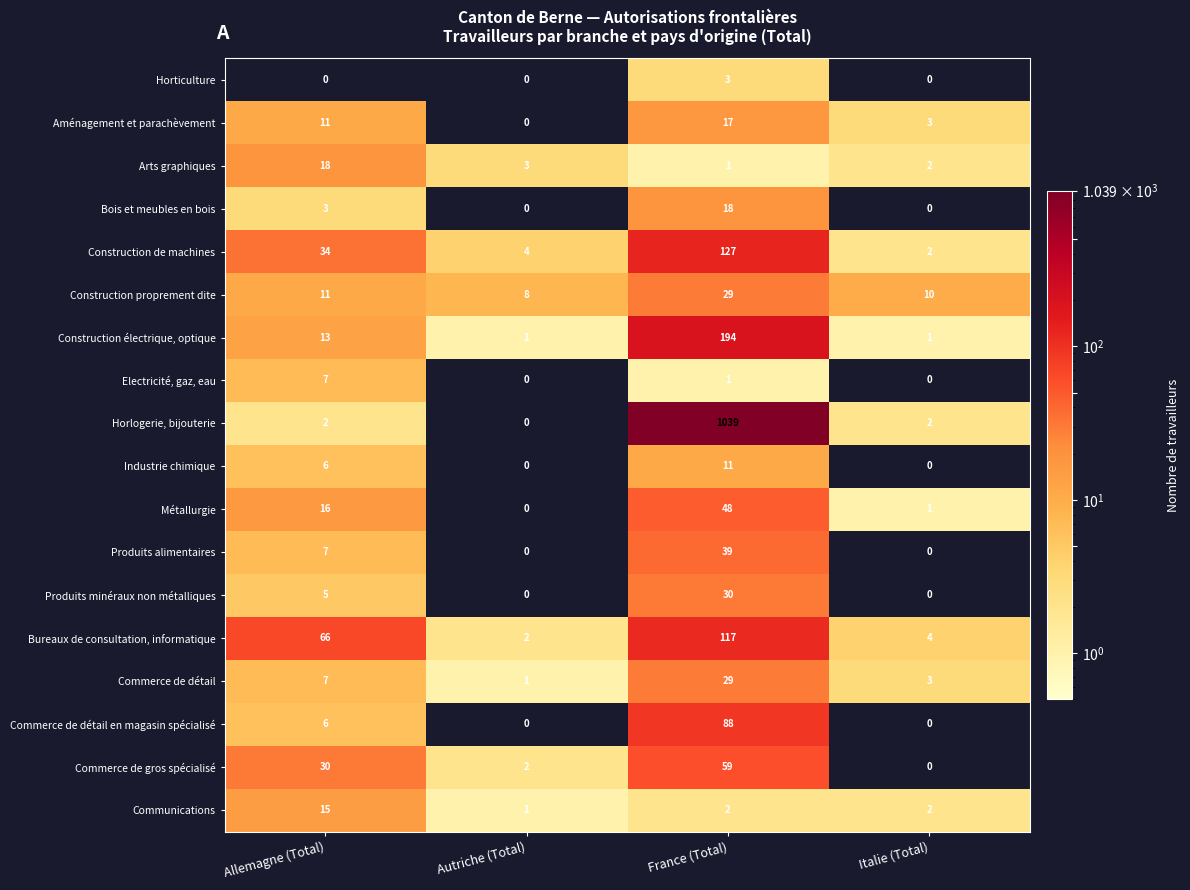

What is the difference between the highest and lowest values at Italie (Total)?

10